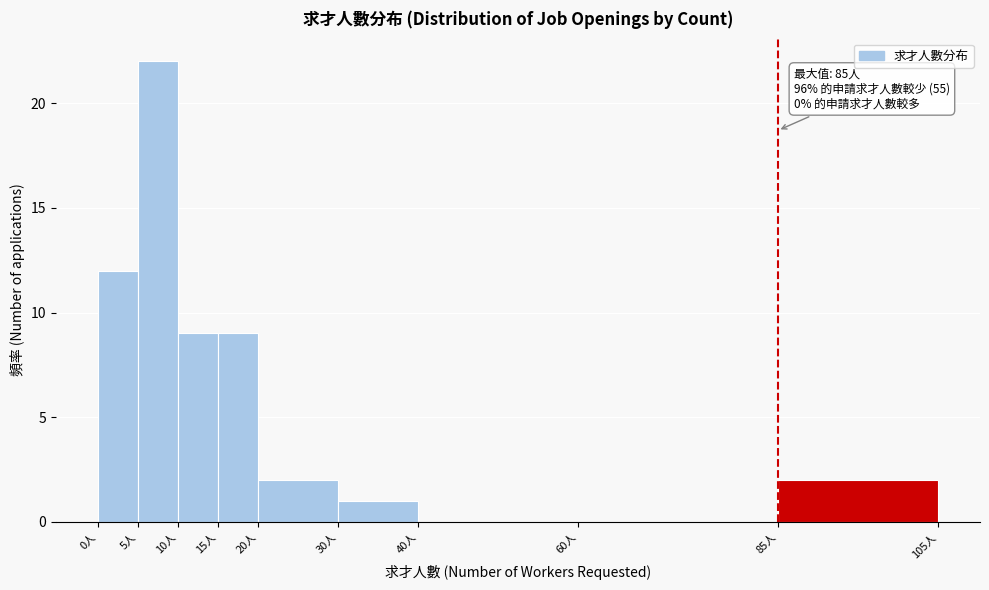

Which range on the x-axis has the tallest bar?

5 to 10